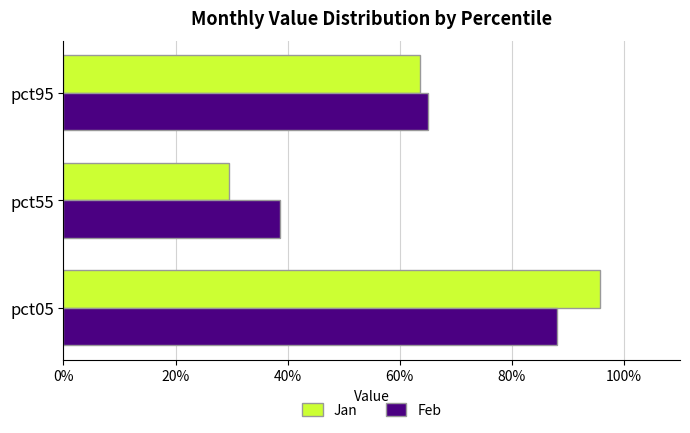

Which series has the largest total across all categories?

Feb